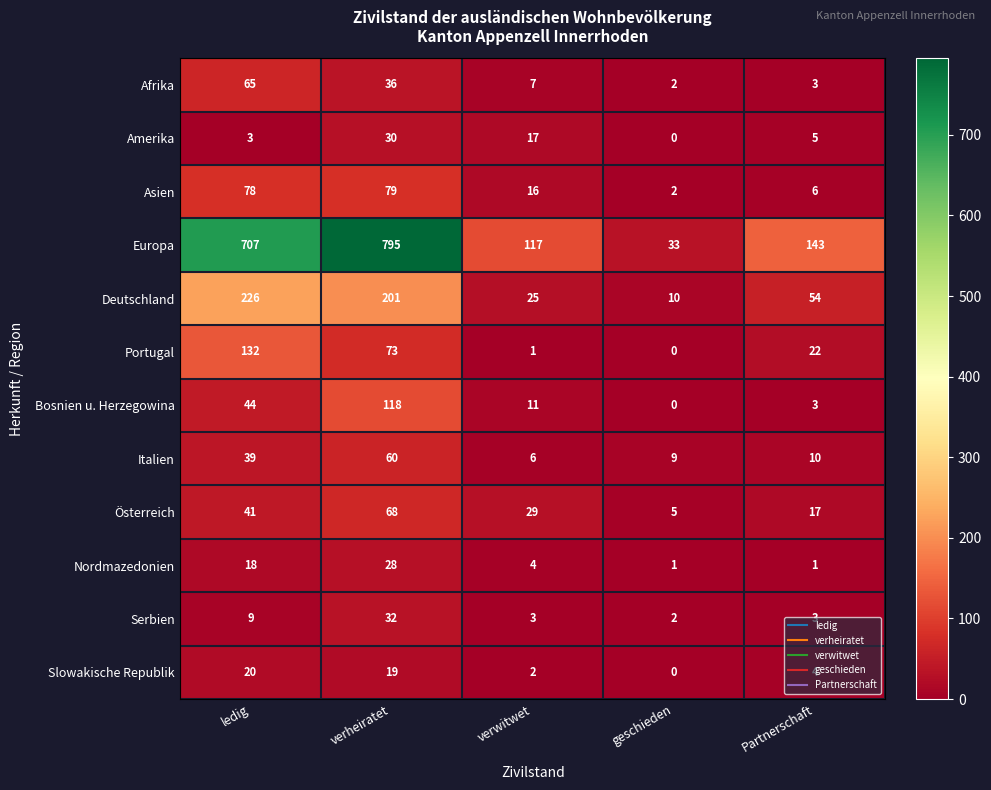

Which category has the highest value in the Afrika series?

ledig